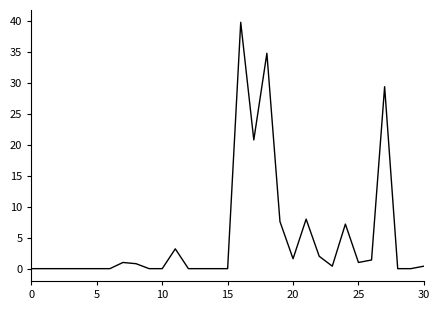

What is the difference between the maximum and minimum values?

39.8